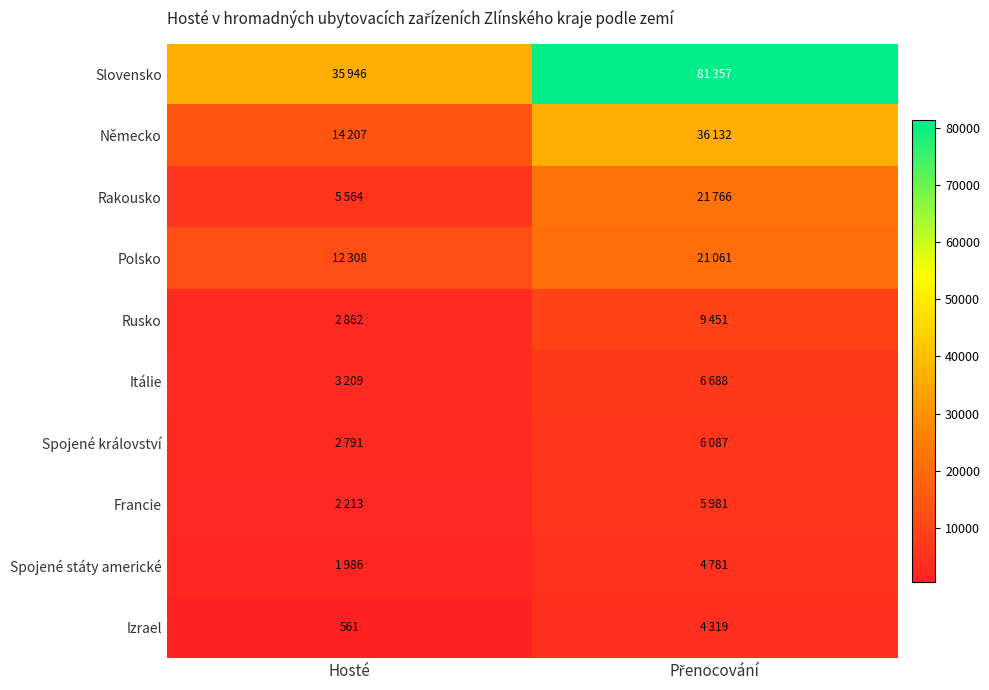

What is the difference between the maximum and minimum values in the Rakousko series?

16202